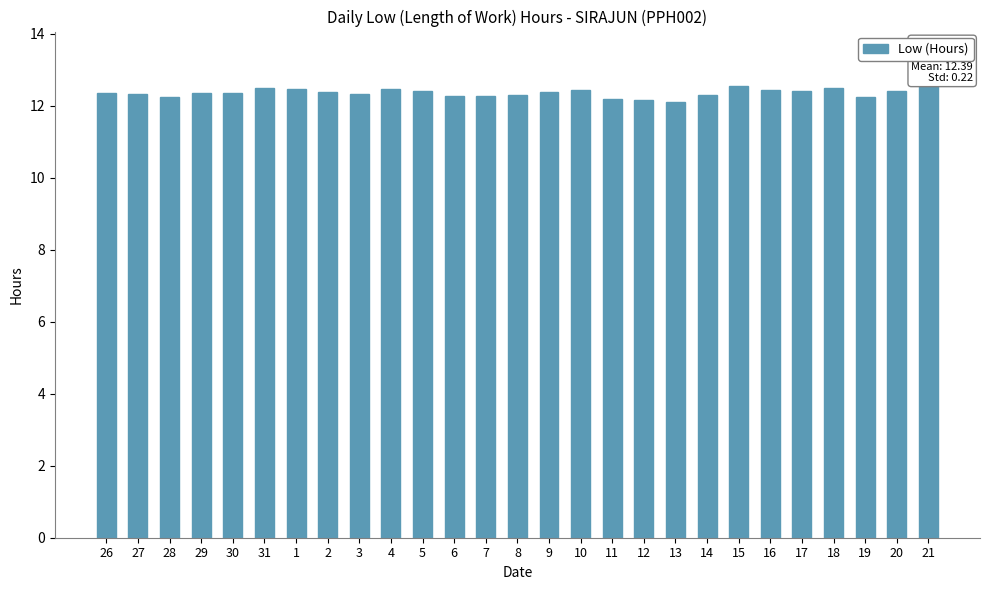

True or false: the data shows 13.4 at 21.

True